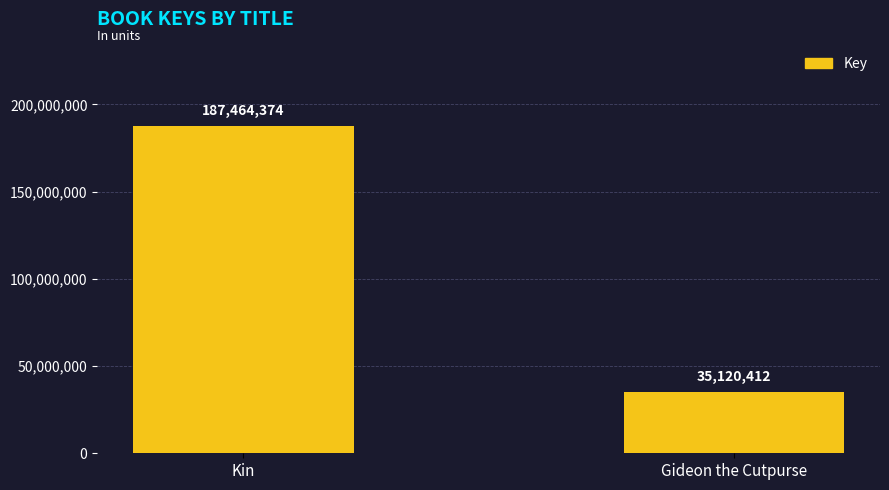

Which label corresponds to the smallest value in the chart?

Gideon the Cutpurse